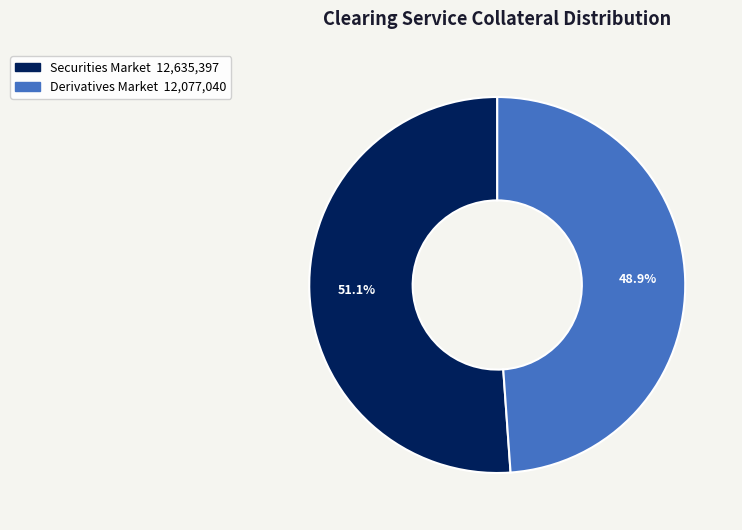

Is it true that Securities Market is 63% of the pie?

False